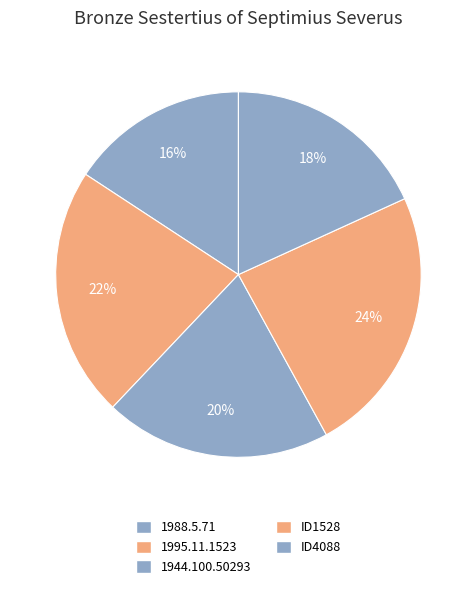

Count the number of slices in the pie.

5